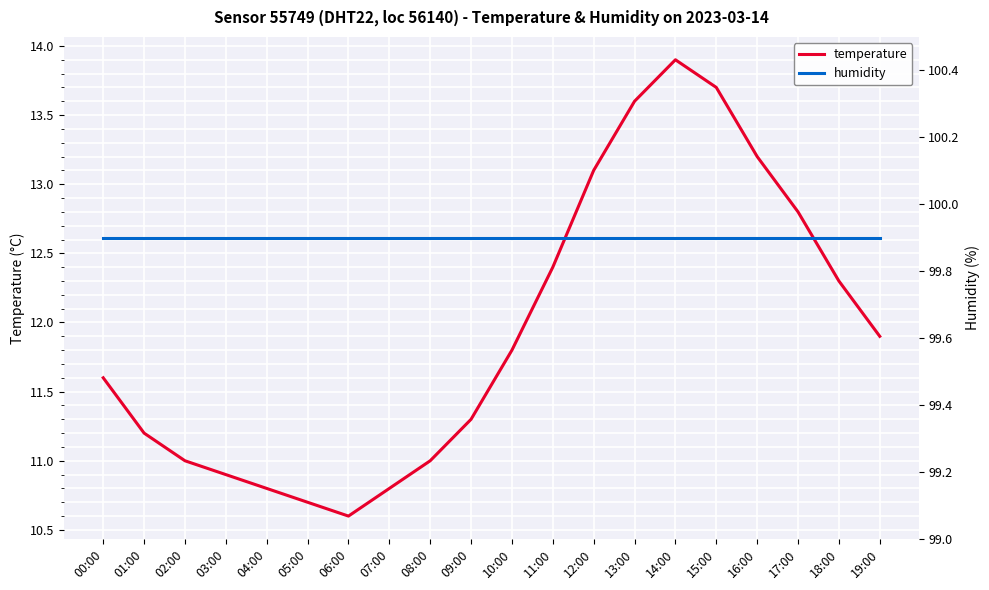

At which label is temperature closest to 12?

19:00